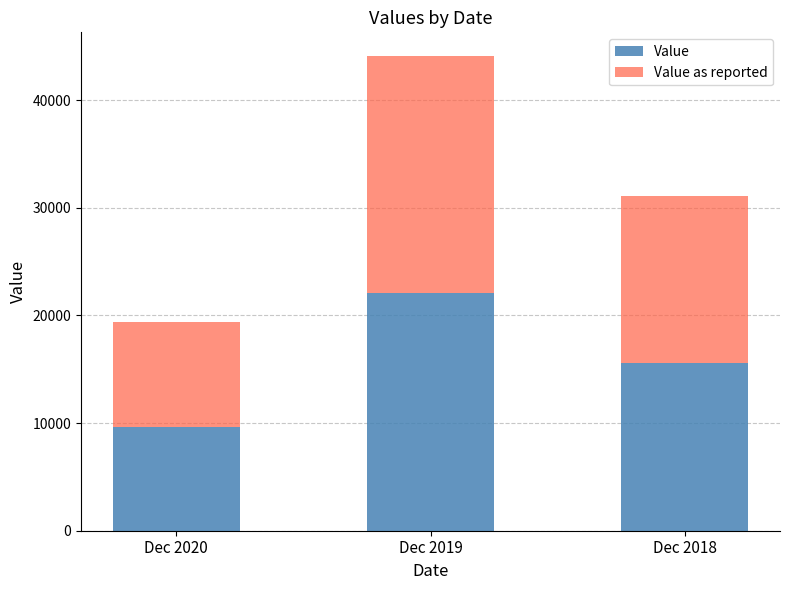

Read the Value value at Dec 2018.

15541